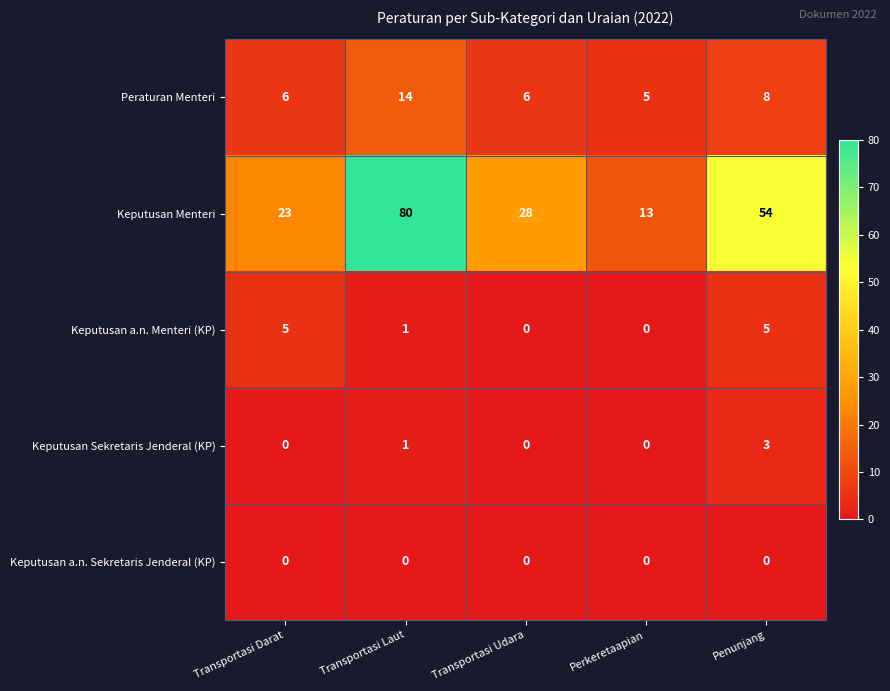

At which category is the sum across all series the highest?

Transportasi Laut